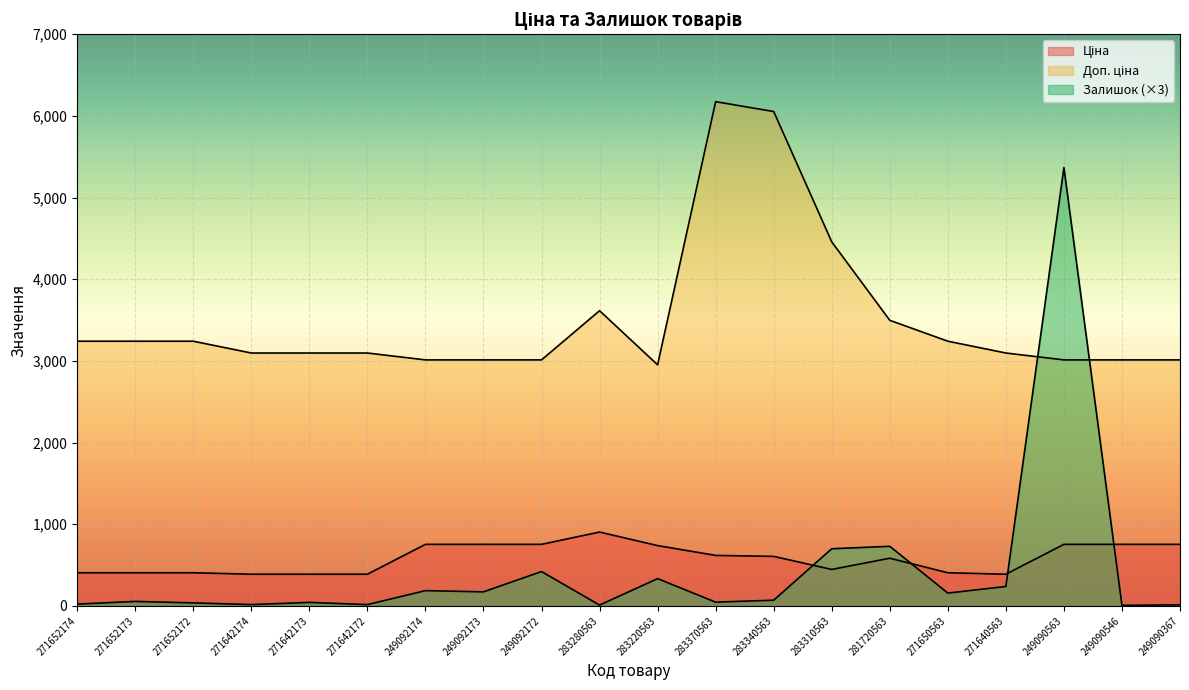

True or false: Доп. ціна and Ціна cross at least once.

False